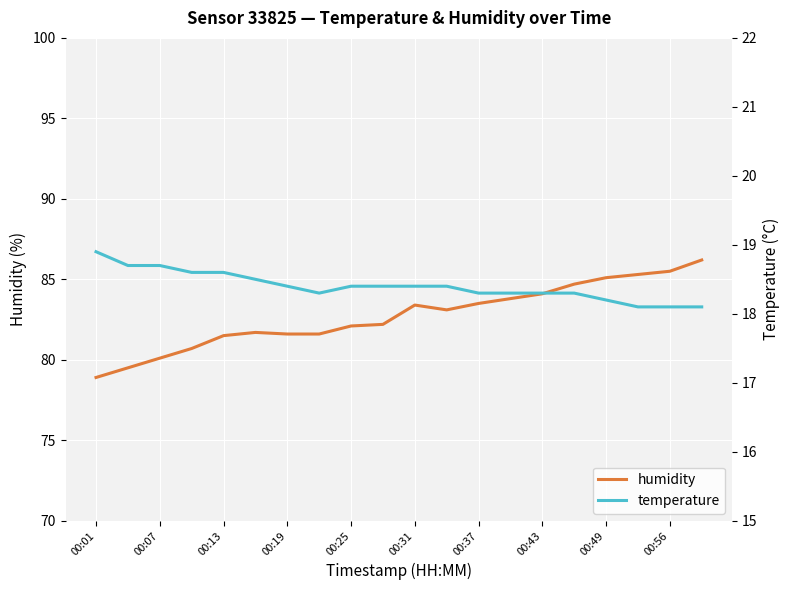

Is it true that humidity equals 117.4 at 00:31?

False